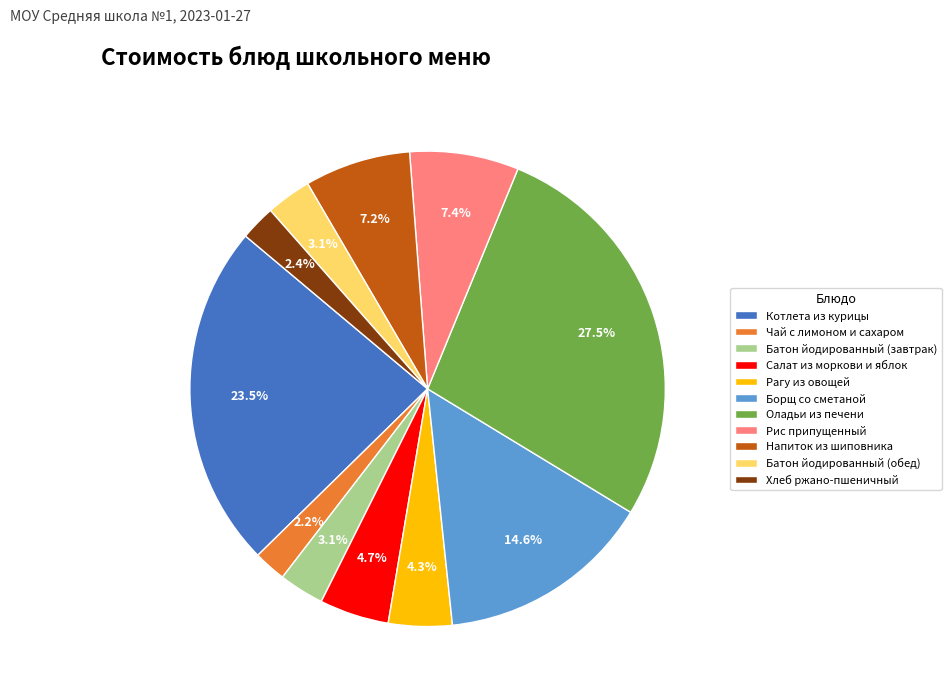

What portion of the pie excludes Рагу из овощей?

95.7%